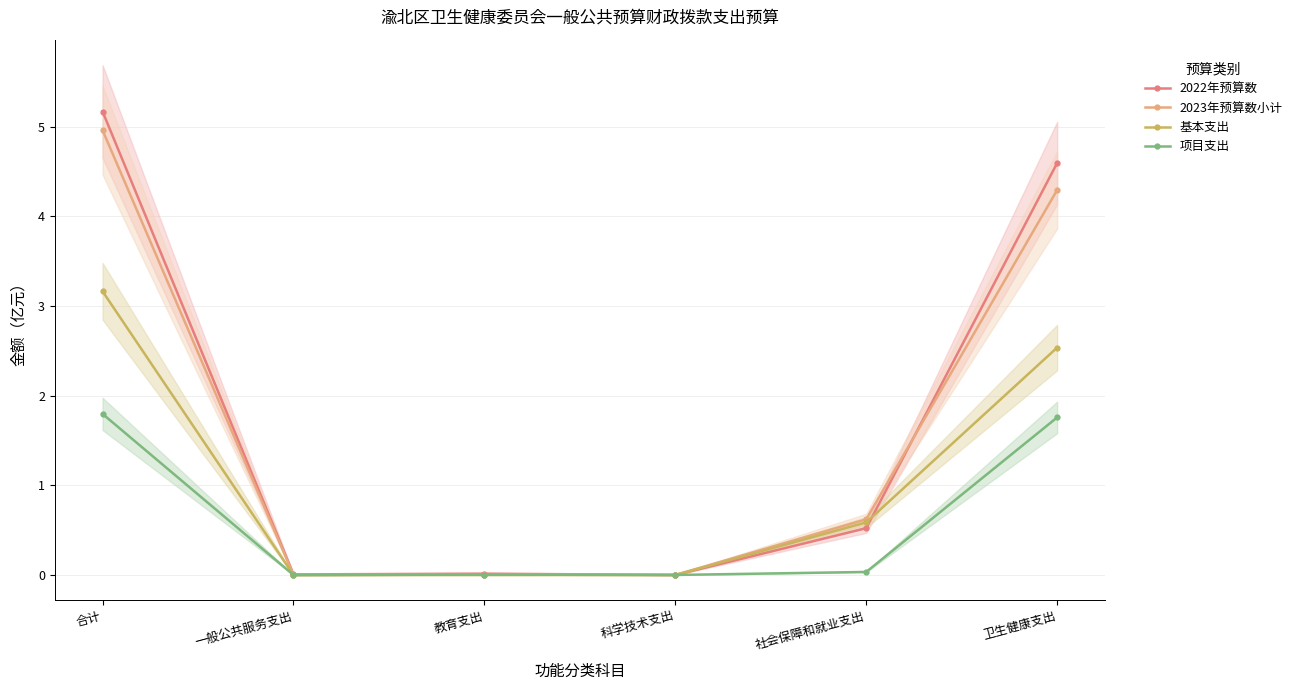

Where is 基本支出 nearest to the value 1?

社会保障和就业支出